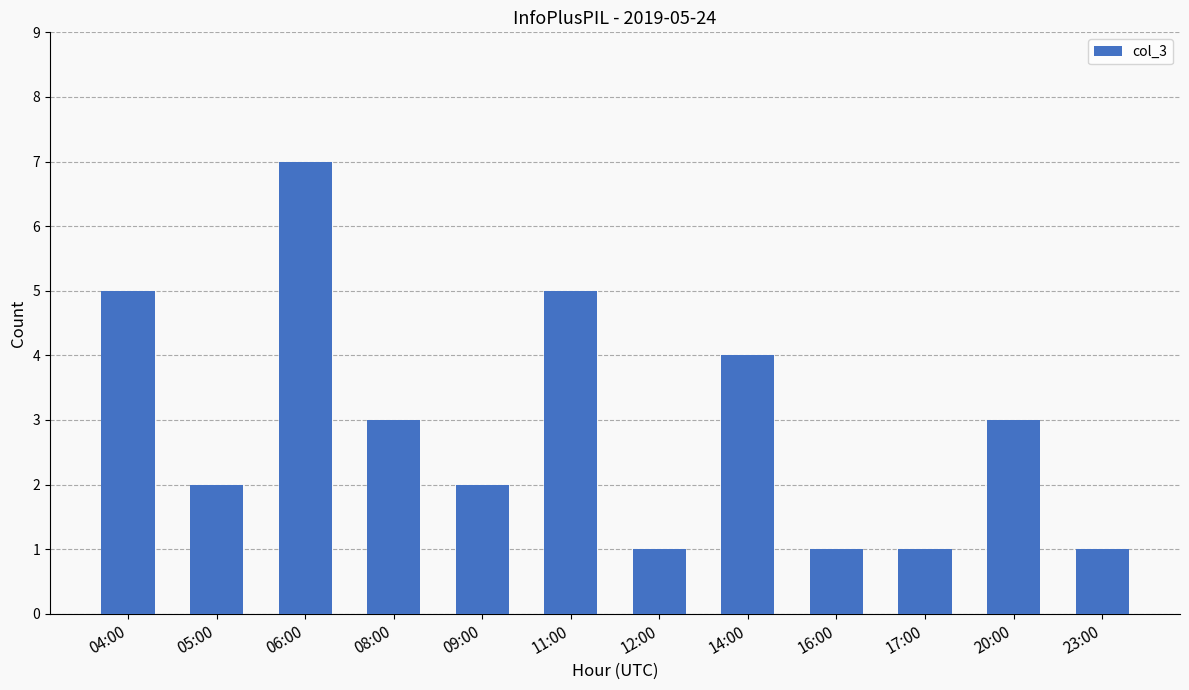

Are the bars horizontal?

No